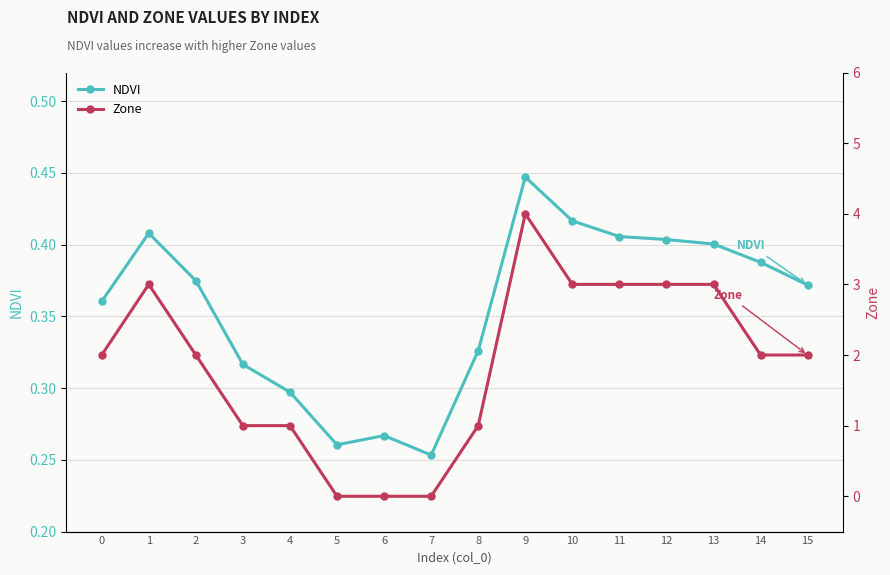

Rank the categories by Zone value from highest to lowest.

9, 1, 10, 11, 12, 13, 0, 2, 14, 15, 3, 4, 8, 5, 6, 7